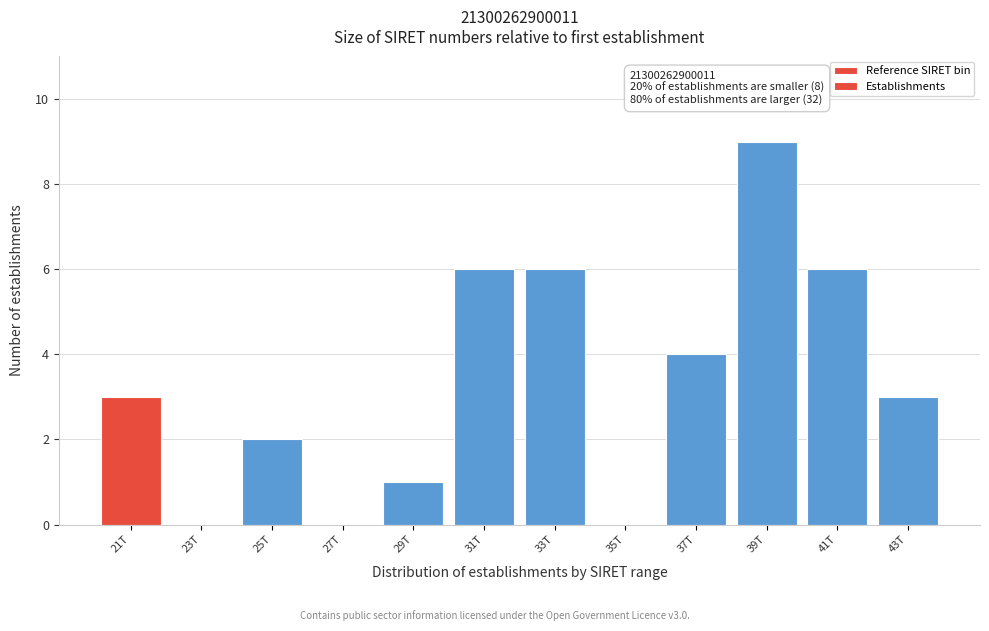

Reading left to right, extract all data points from this chart.

21T=3	23T=0	25T=2	27T=0	29T=1	31T=6	33T=6	35T=0	37T=4	39T=9	41T=6	43T=3